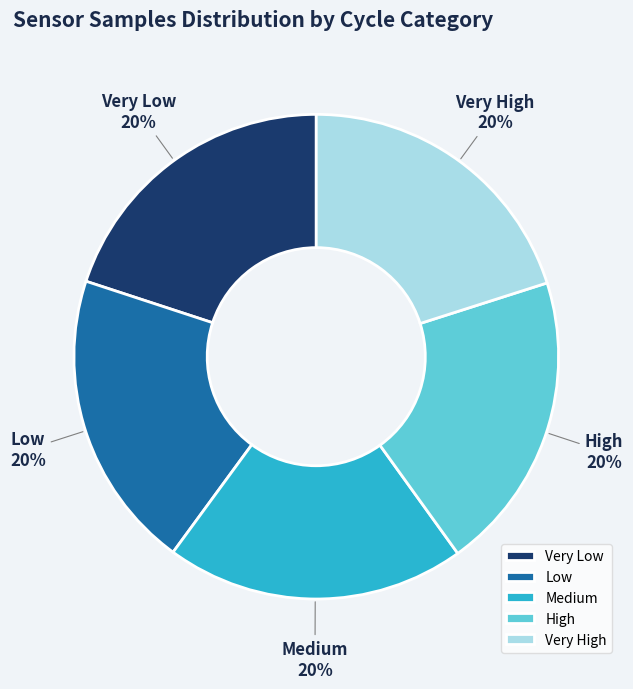

Does any single category account for the majority?

No